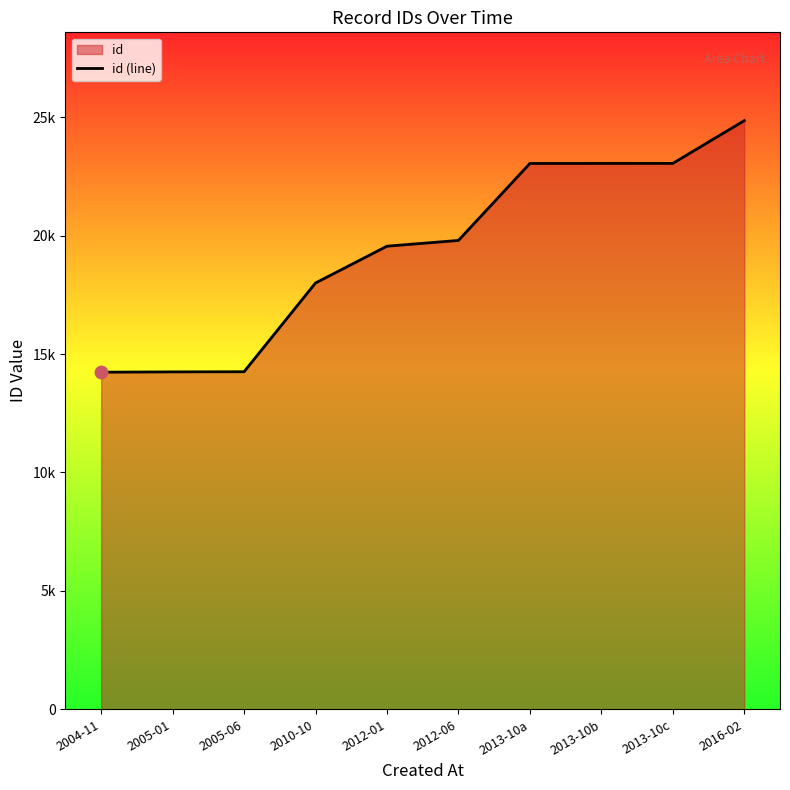

Between 2012-01 and 2013-10c, which is larger?

2013-10c